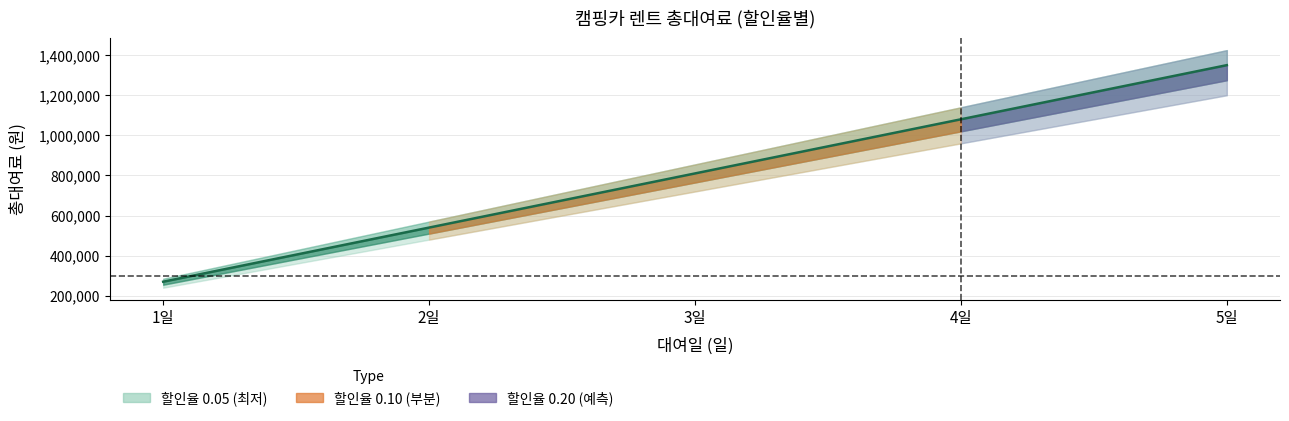

Rank the categories by value from lowest to highest.

1일, 2일, 3일, 4일, 5일